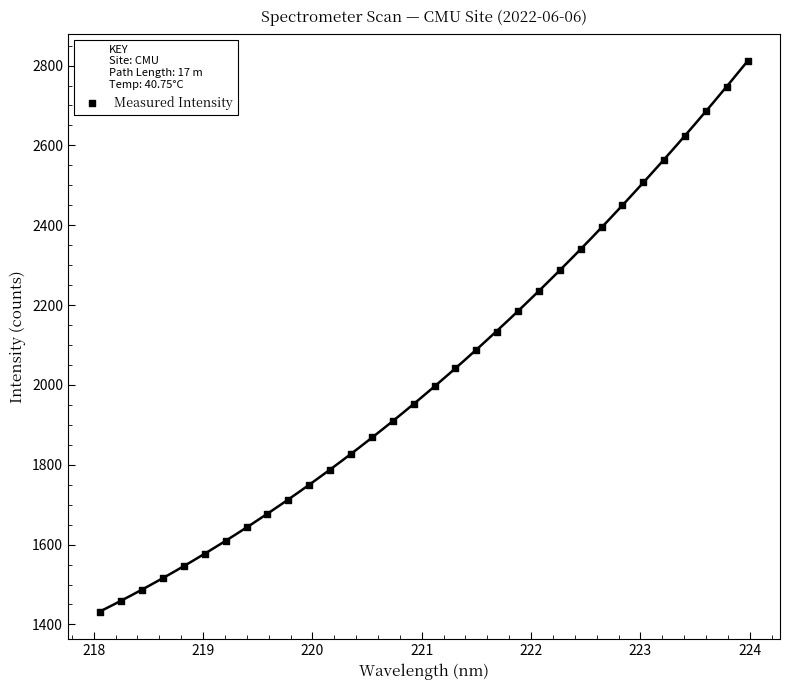

What is the range of X values (max minus min)?

5.9